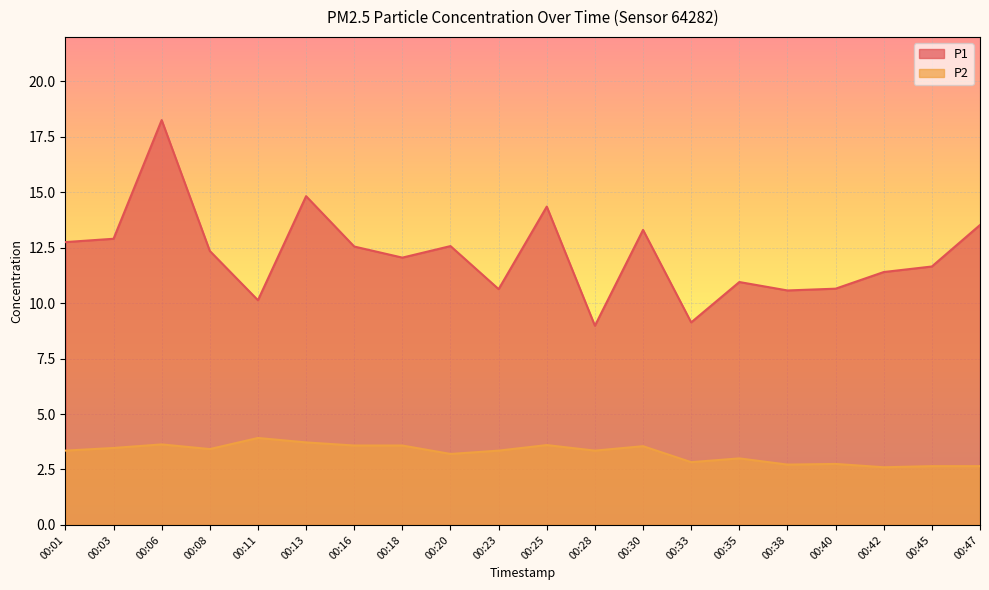

What is the difference between the second highest and second lowest values in the P2 series?

1.1